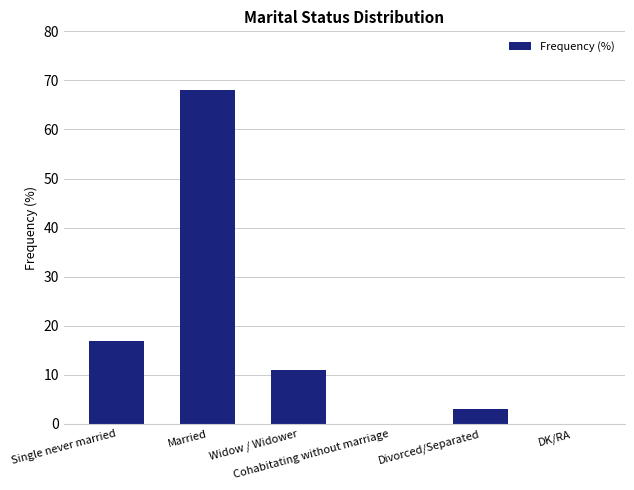

At which label is the value closest to 34?

Single never married